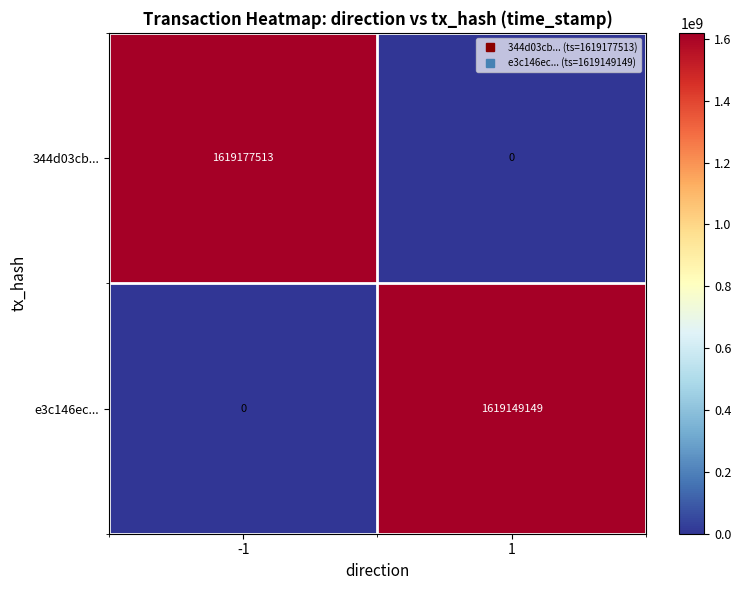

List the labels in order of e3c146ec... value, largest first.

1, -1